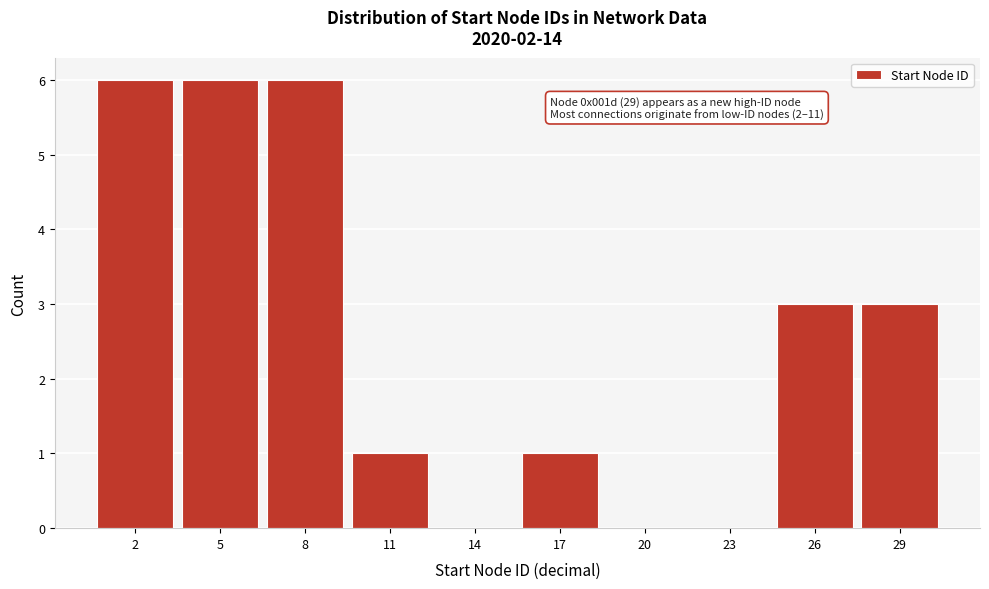

Reading left to right, what are all the values shown in this chart?

2=6	5=6	8=6	11=1	14=0	17=1	20=0	23=0	26=3	29=3